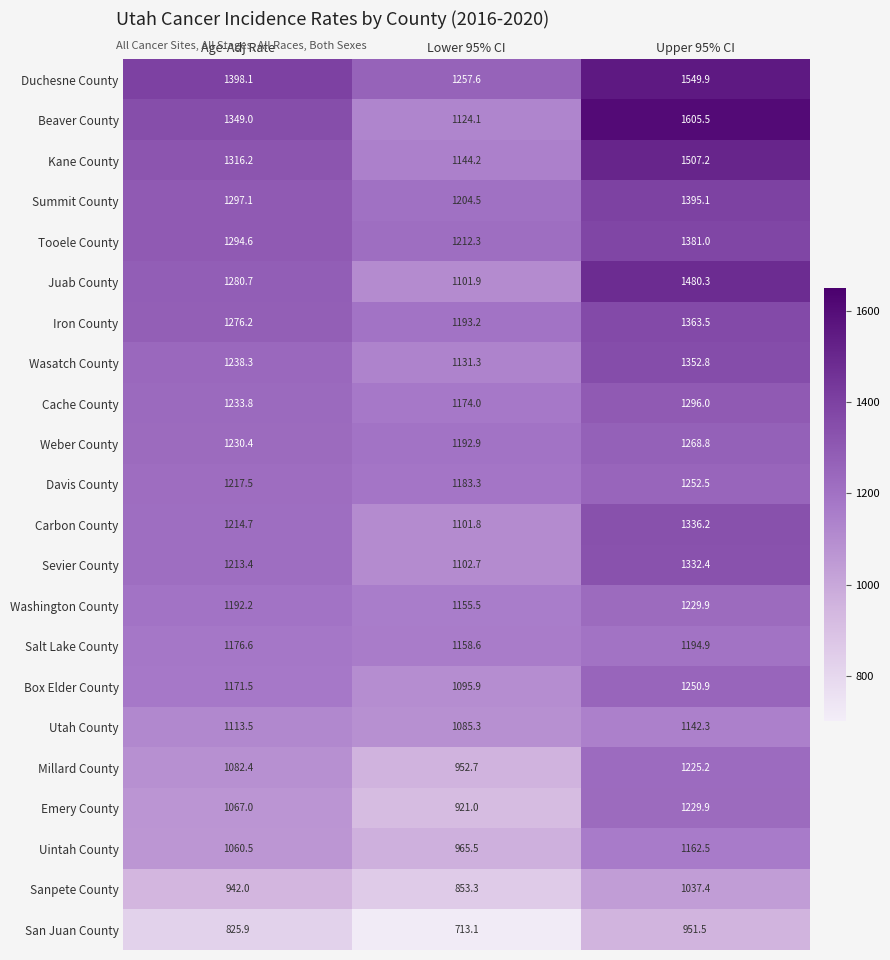

The value of Iron County at Lower 95% CI is 1193.2. True or false?

True